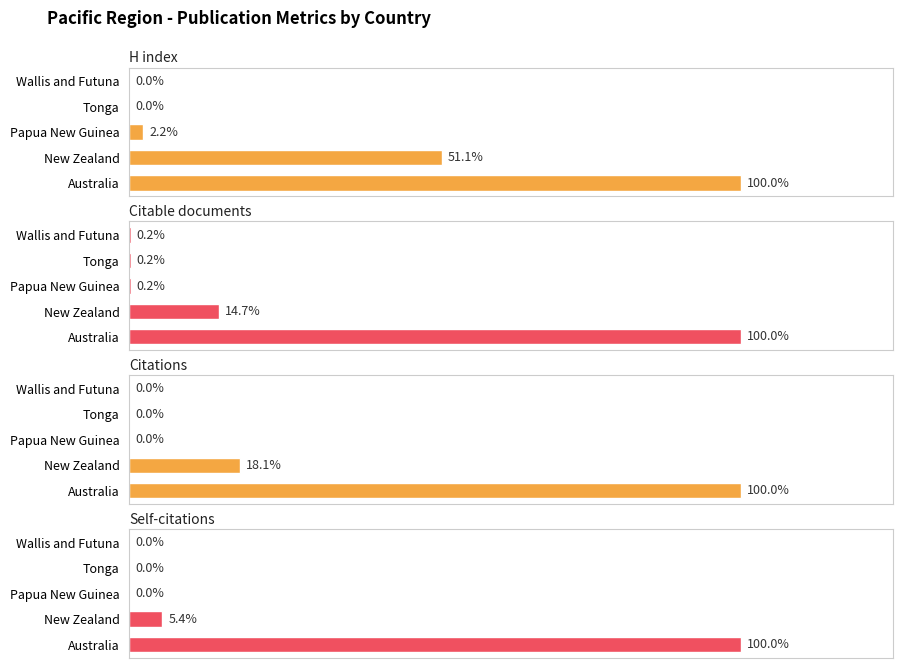

The value of Citations at Papua New Guinea is -91. True or false?

False